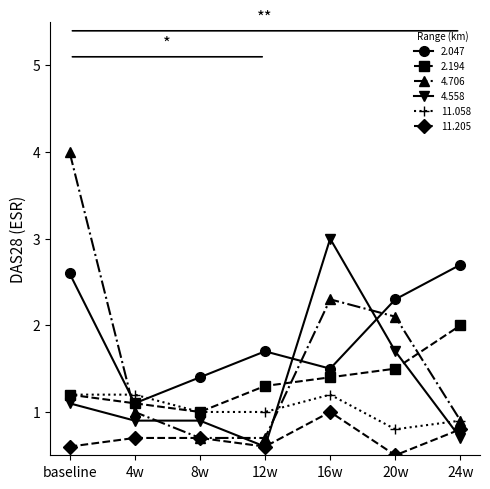

What is the label of the 7th point from the right?

baseline